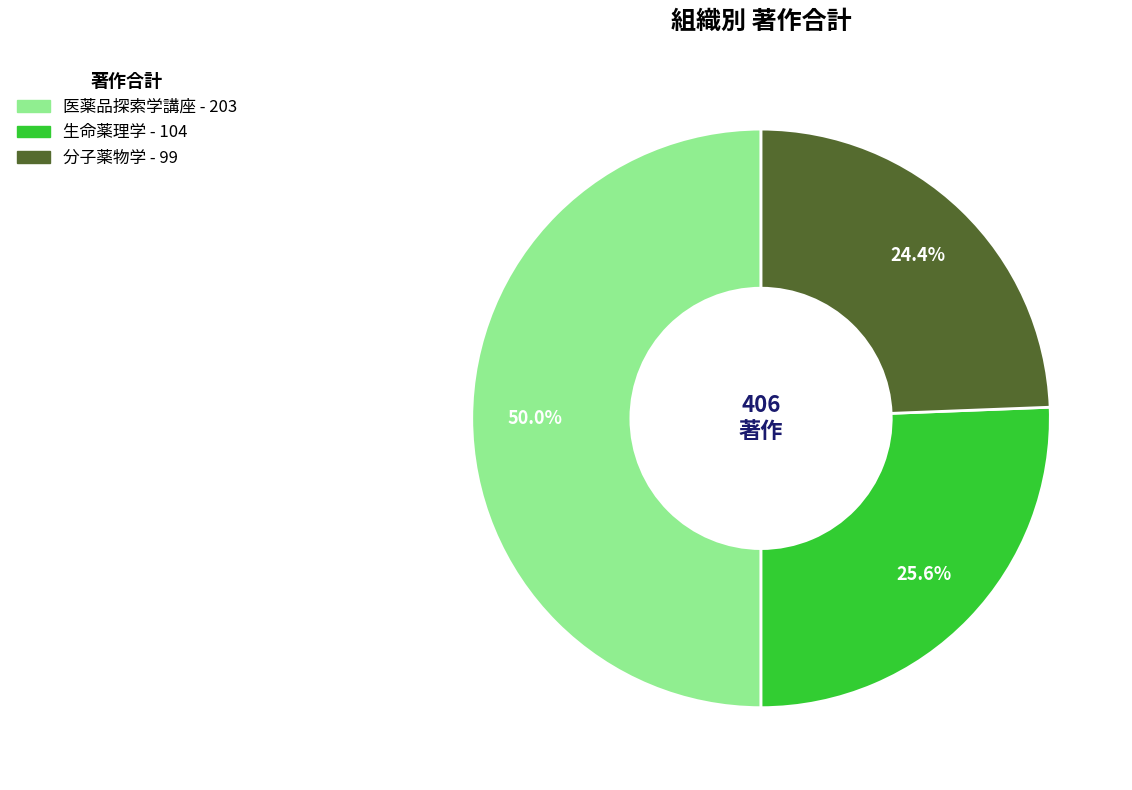

Which has a higher value, 医薬品探索学講座 or 分子薬物学?

医薬品探索学講座